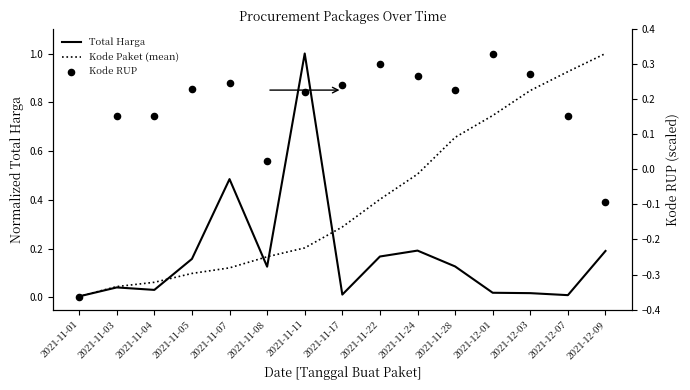

What are all the series names shown in the legend?

Total Harga, Kode Paket (mean), Kode RUP